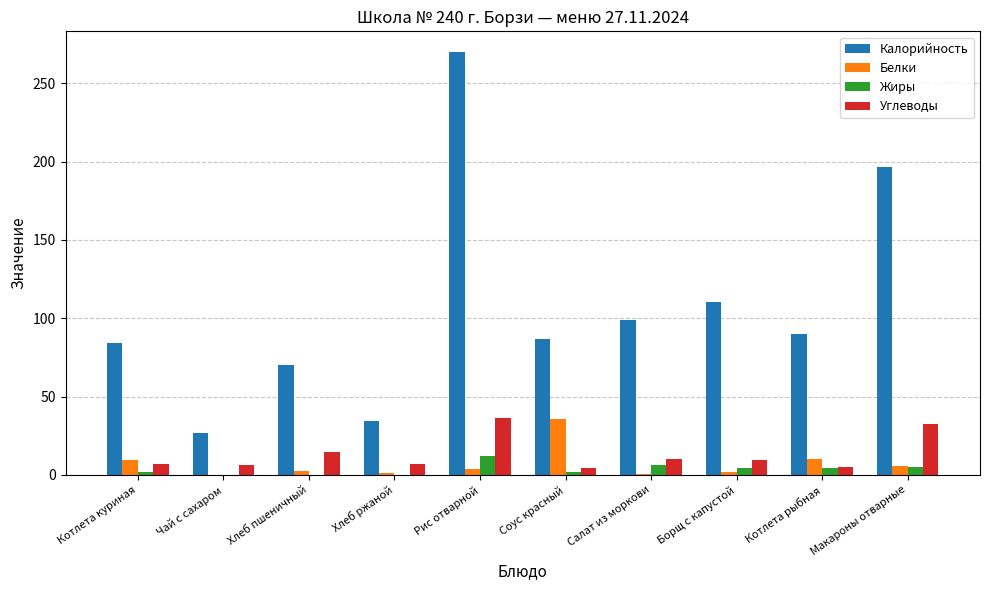

What is the total value across all series at Макароны отварные?

239.9